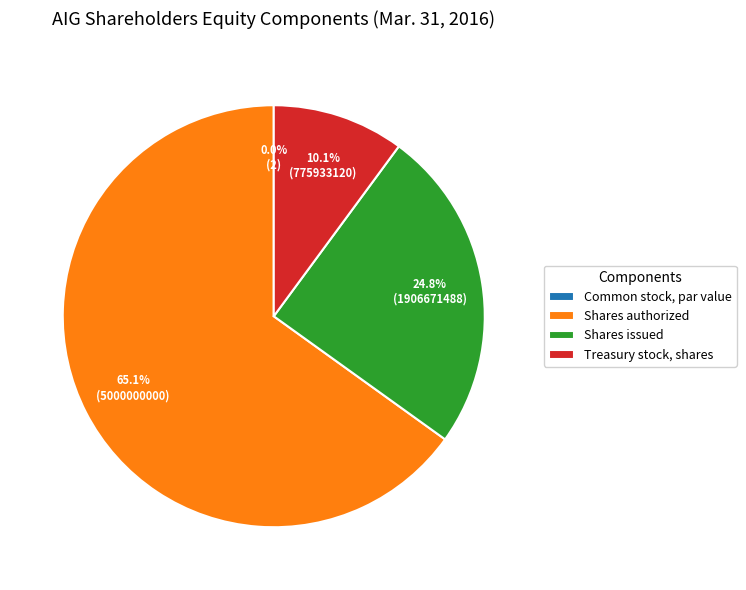

What is the change in value from Common stock, shares authorized to Common stock, shares issued?

-3093328508.0